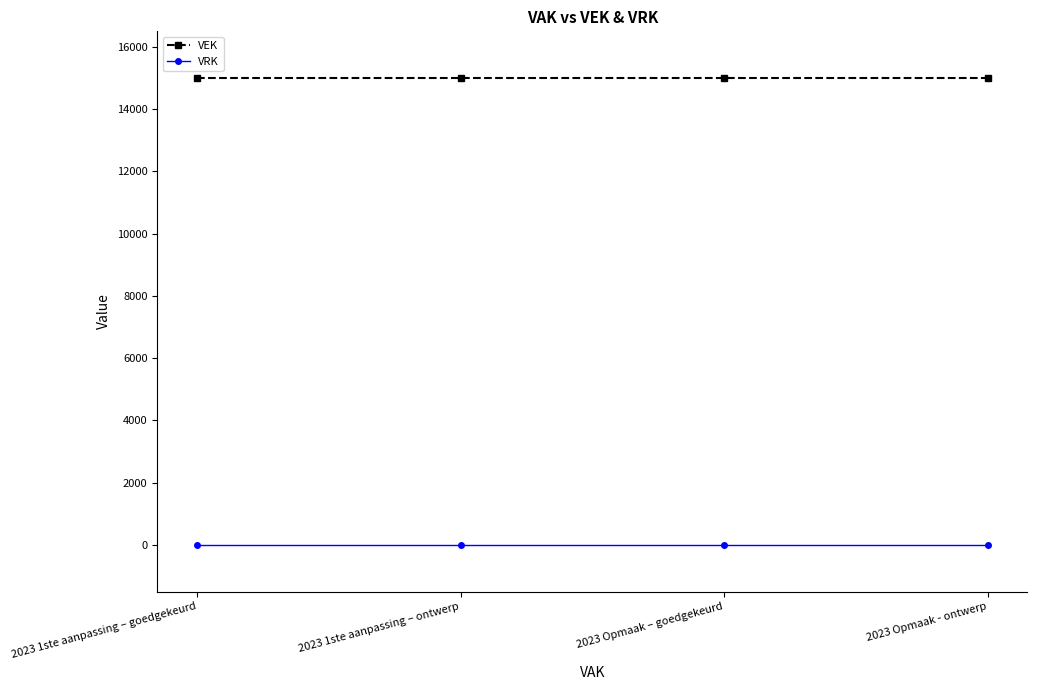

What are all the series names shown in the legend?

VEK, VRK